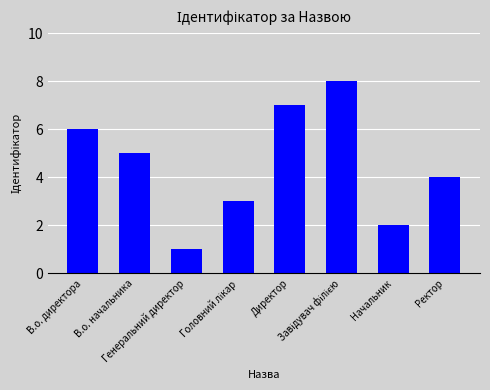

What is the greatest value displayed?

8